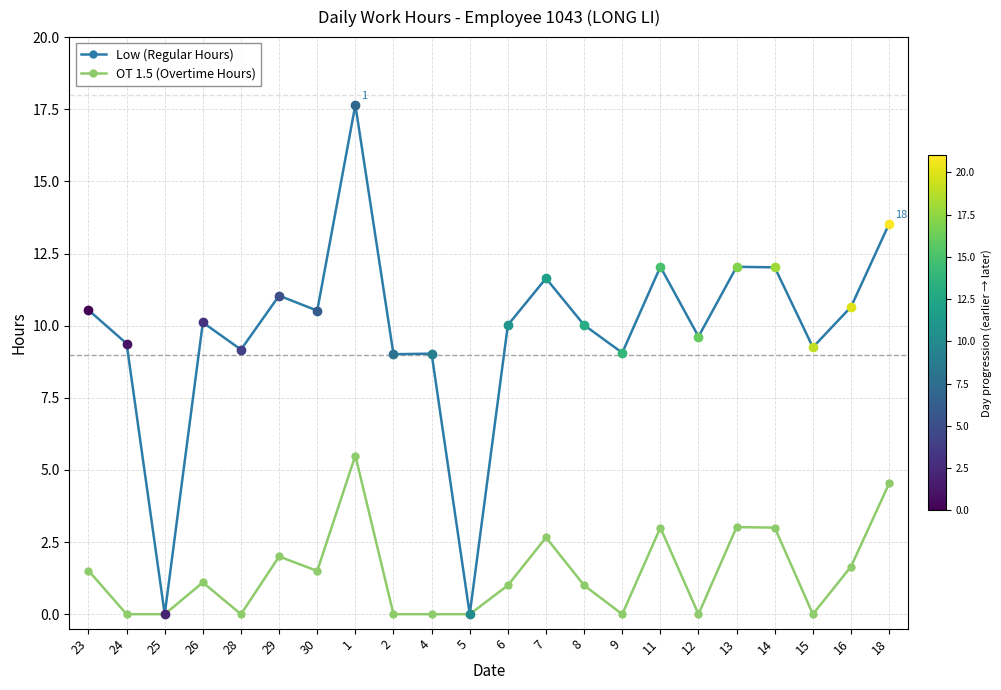

The OT 1.5 (Overtime Hours) series shows 5.5 at 1. True or false?

True